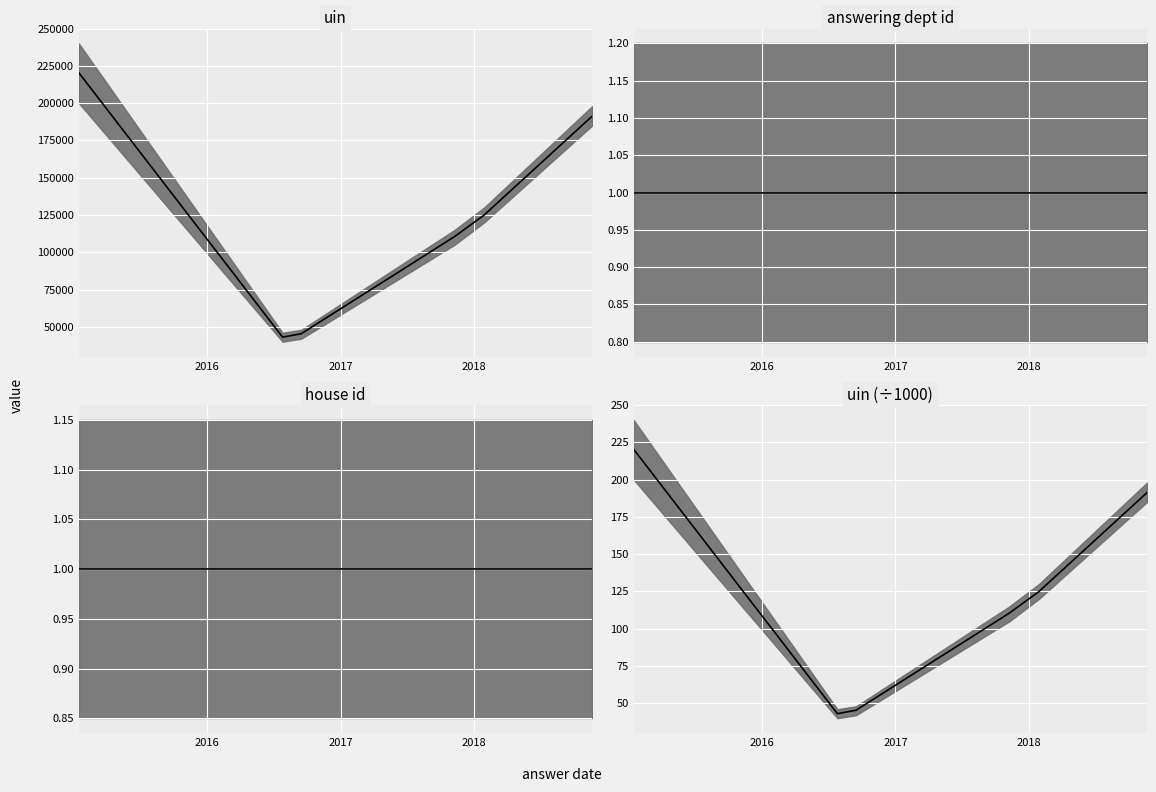

In uin (÷1000) median, how many points are lower than both neighbors (excluding endpoints)?

1